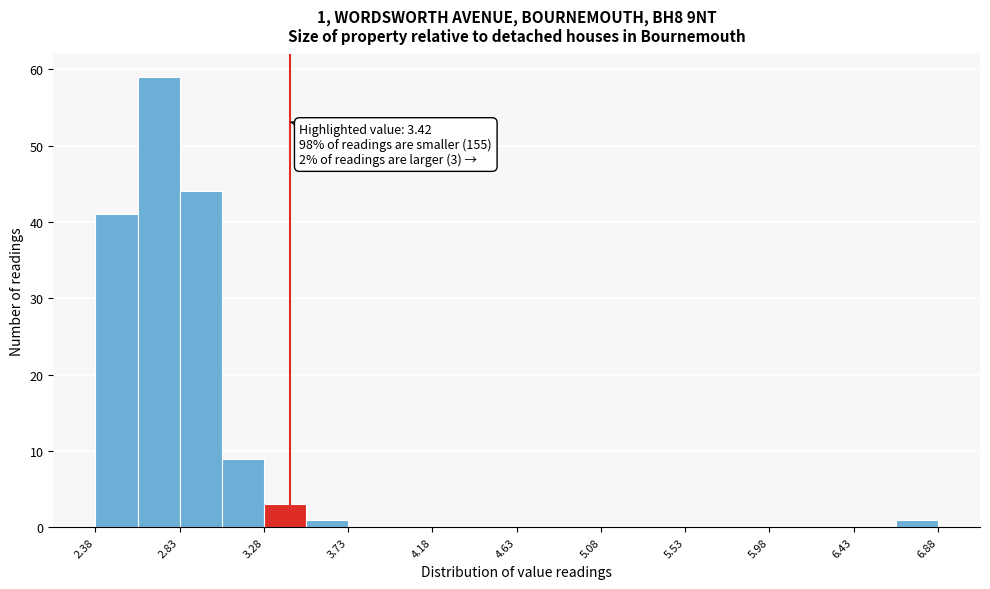

Which range on the x-axis has the tallest bar?

2.605 to 2.830